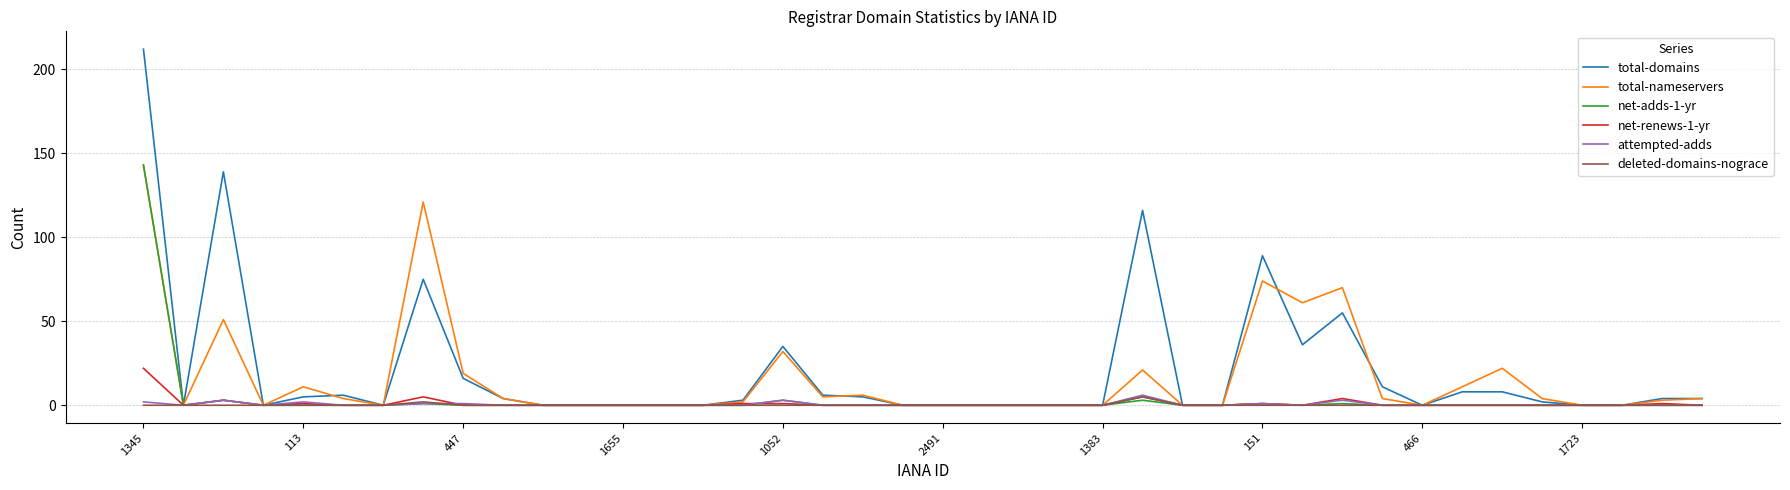

Which series has the widest spread of values?

total-domains